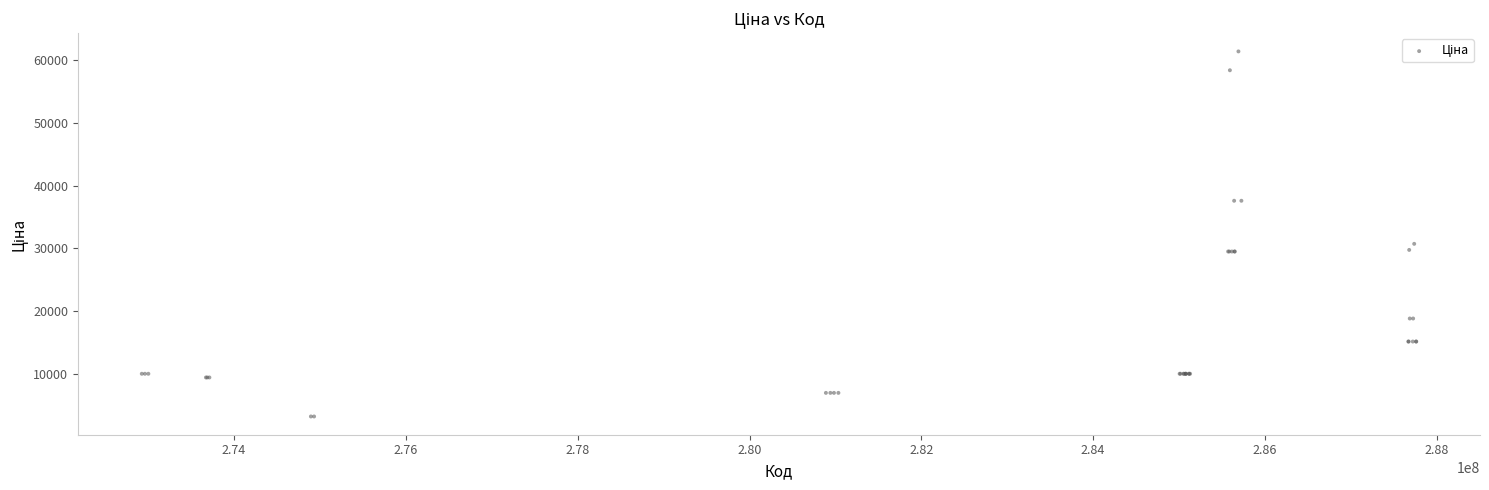

What Y value in the scatter plot is closest to 32296?

30717.1